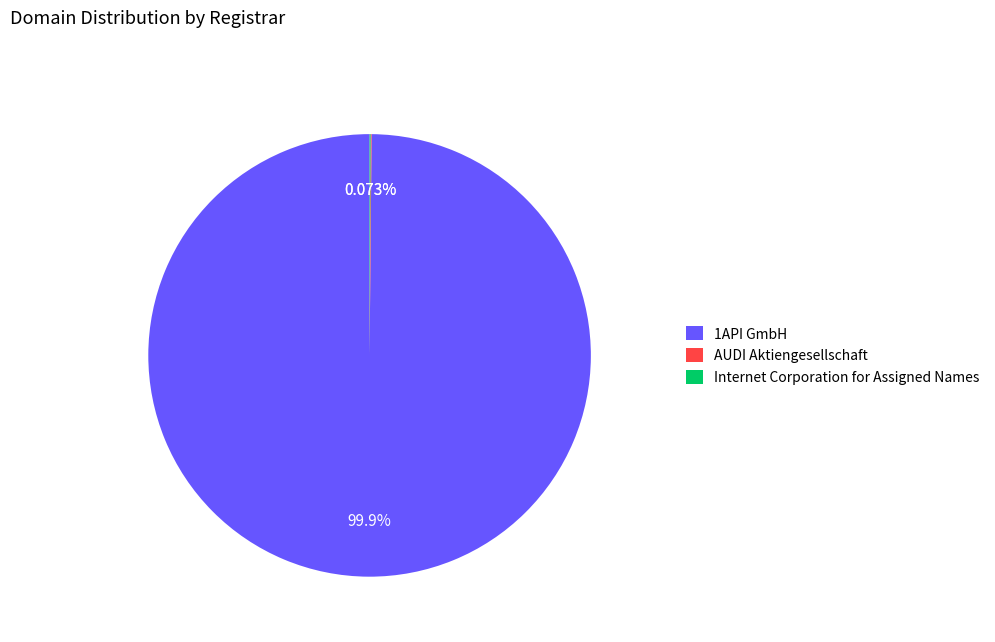

What is the majority slice?

1API GmbH